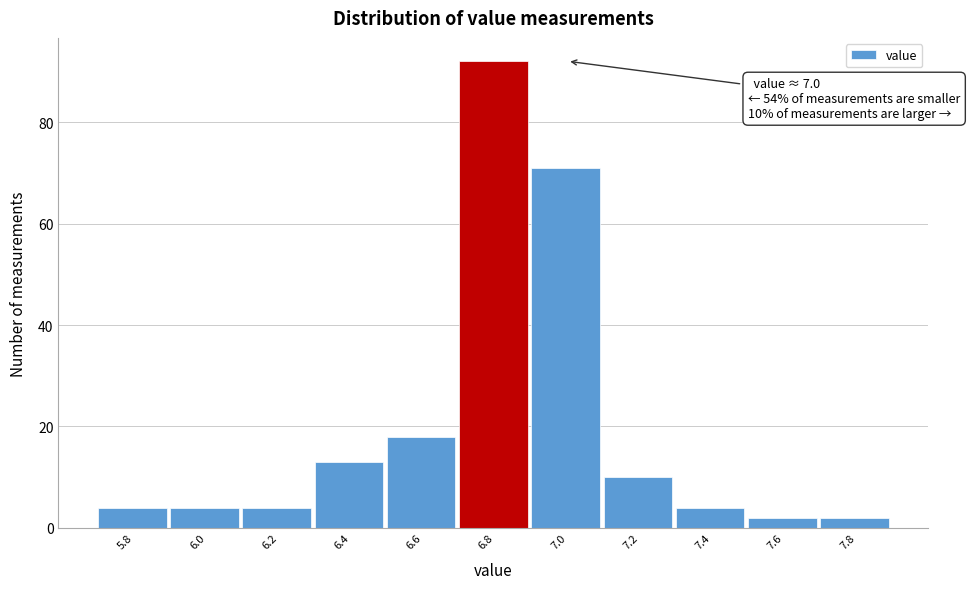

Reading right to left, what are all the values shown in this chart?

7.8=2	7.6=2	7.4=4	7.2=10	7.0=71	6.8=92	6.6=18	6.4=13	6.2=4	6.0=4	5.8=4